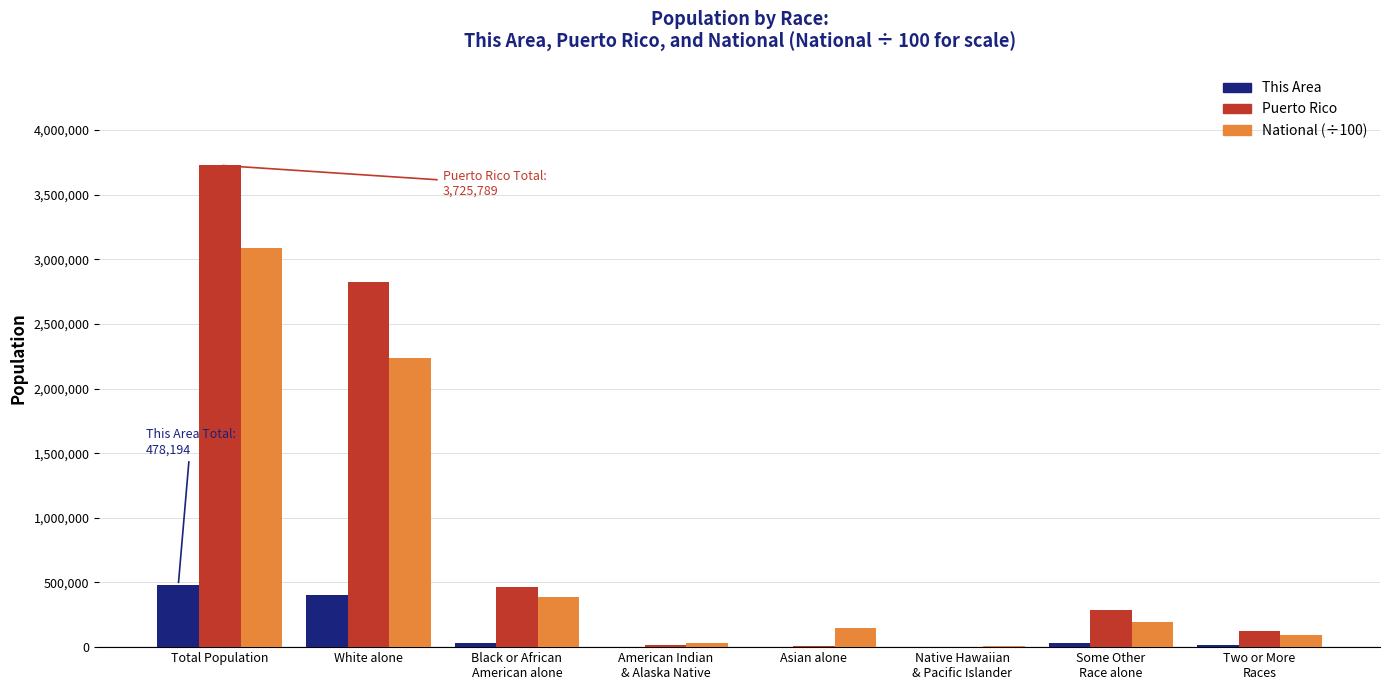

What is the spread (max minus min) of values at Asian alone?

146146.5